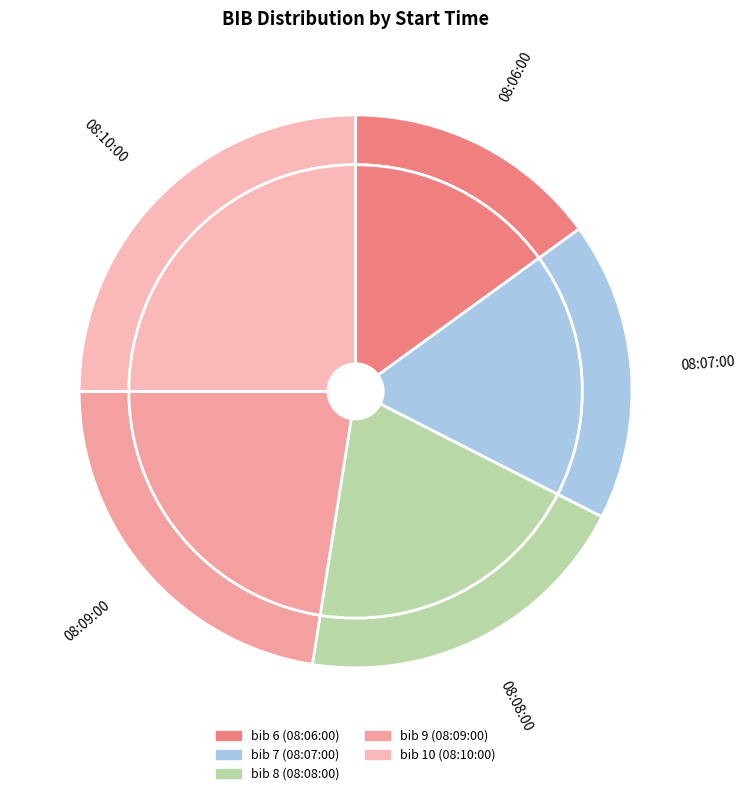

The 08:08:00 slice represents 29% of the pie. True or false?

False